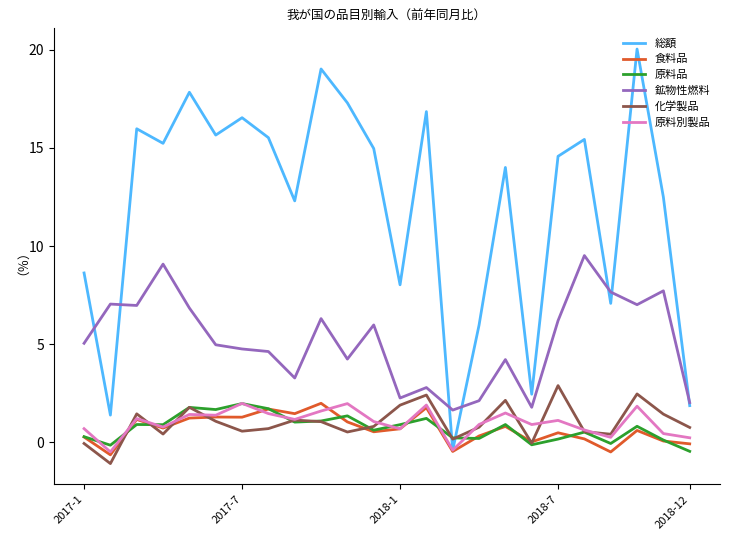

How many series are shown in this chart?

6